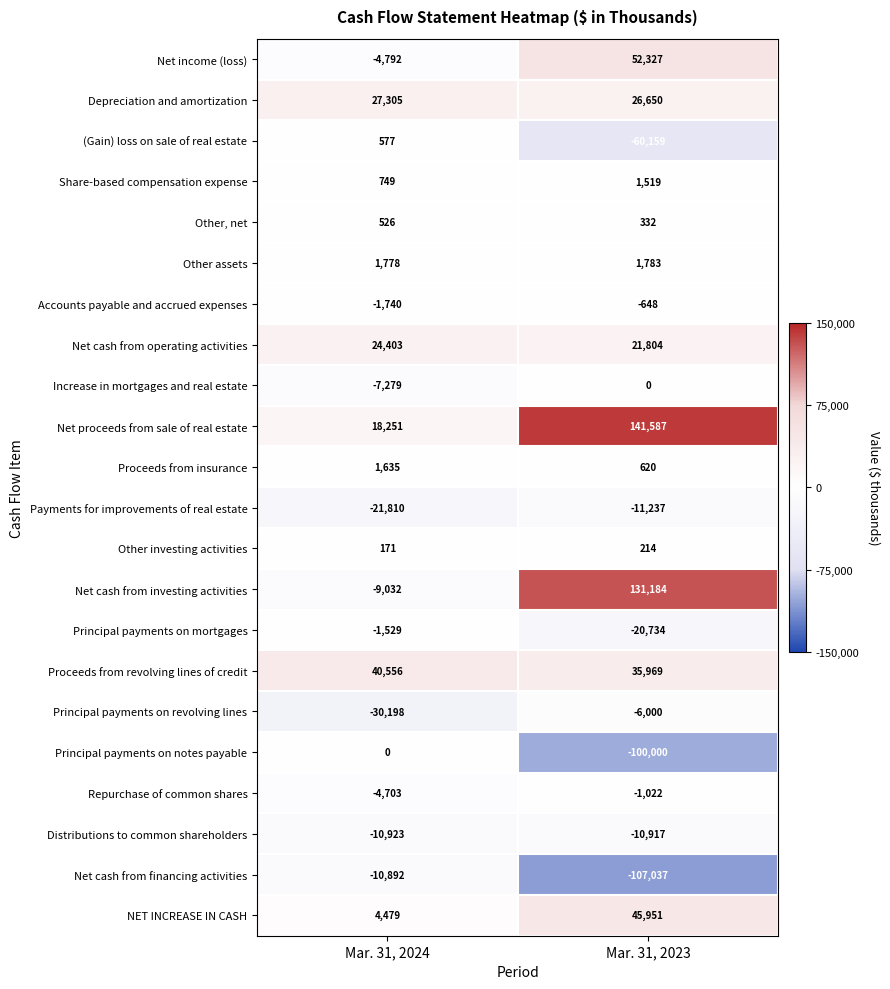

What is the spread (max minus min) of values at Mar. 31, 2023?

248624